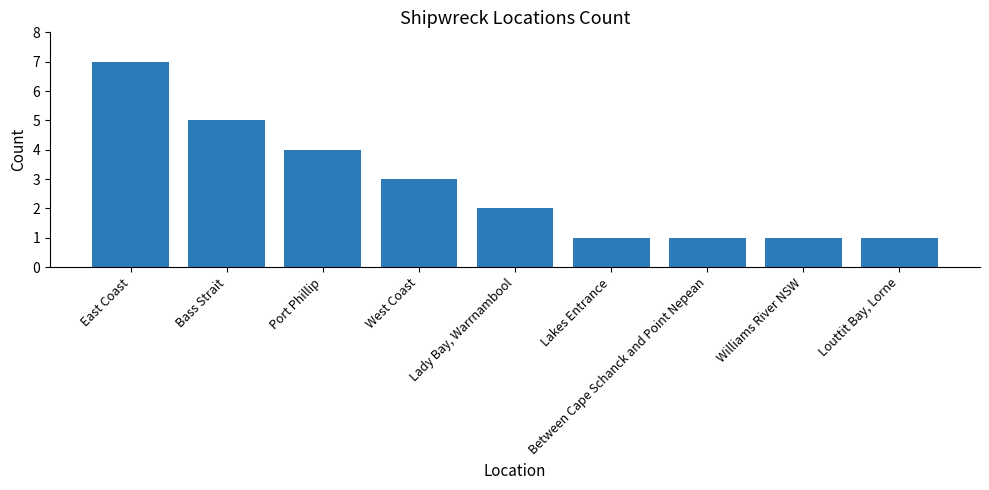

What is the smallest value displayed?

1